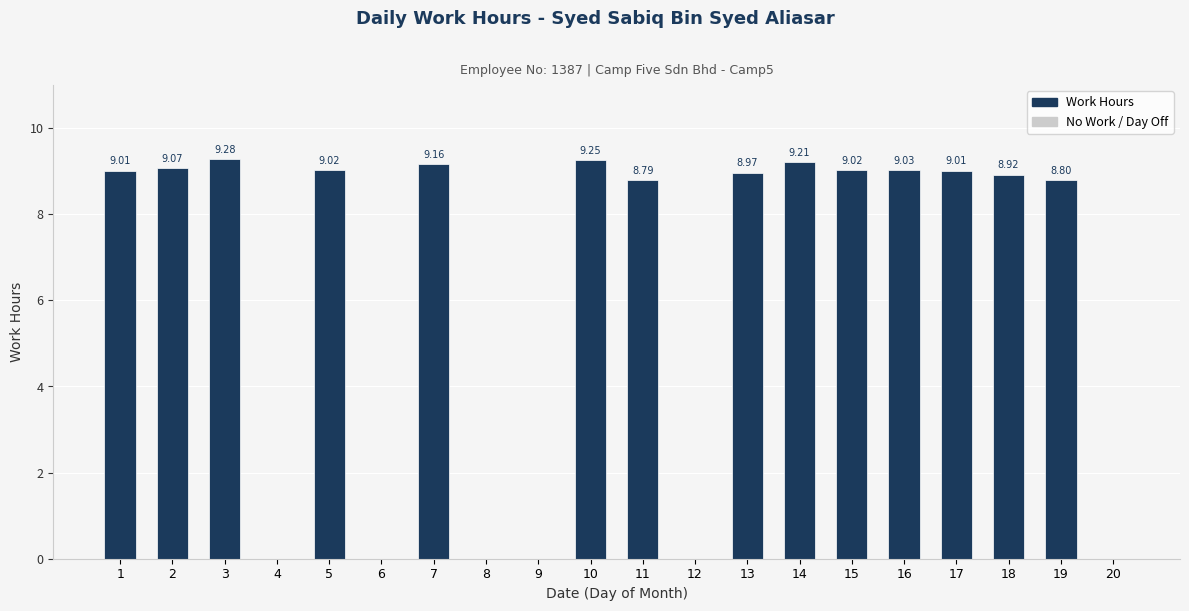

Count the number of data series in this chart.

1